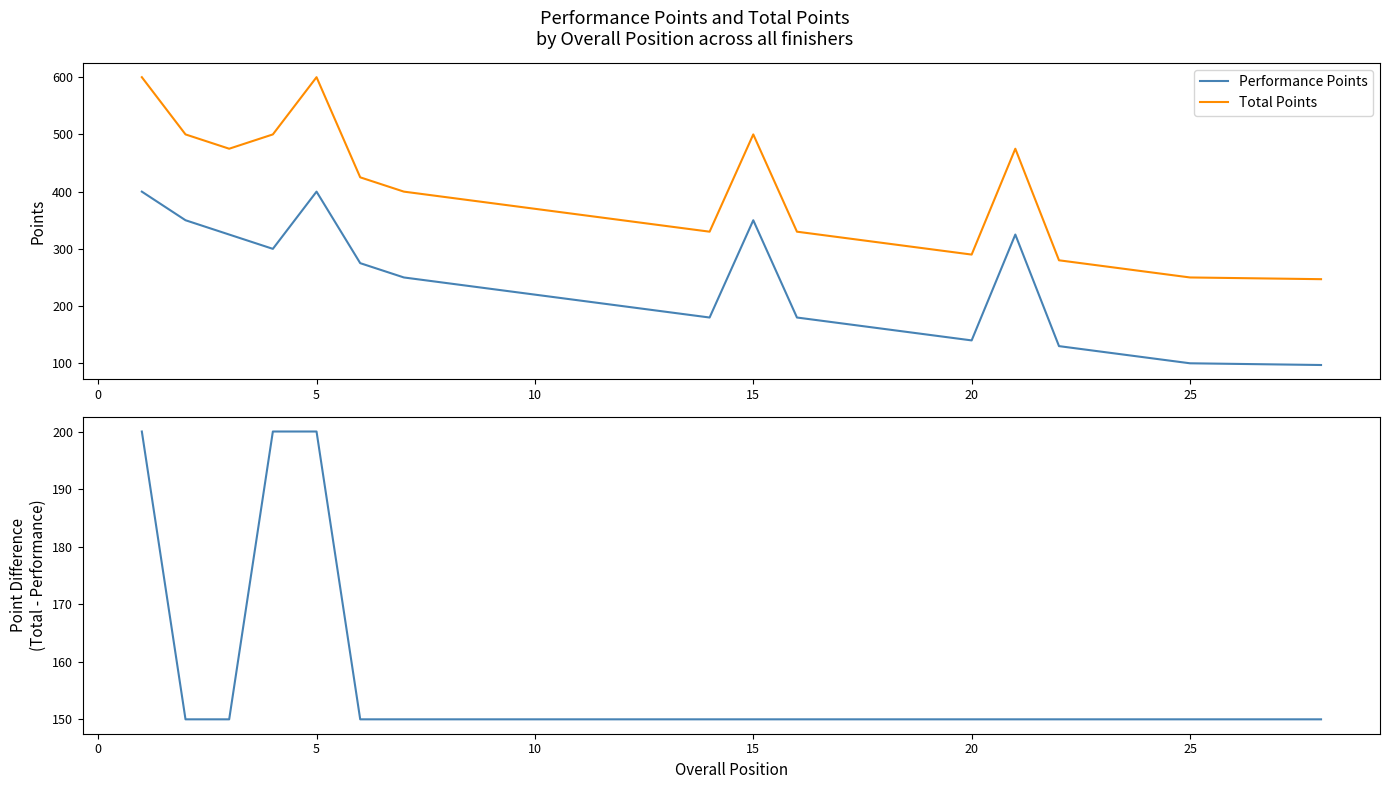

What is the maximum value for Total Points?

600